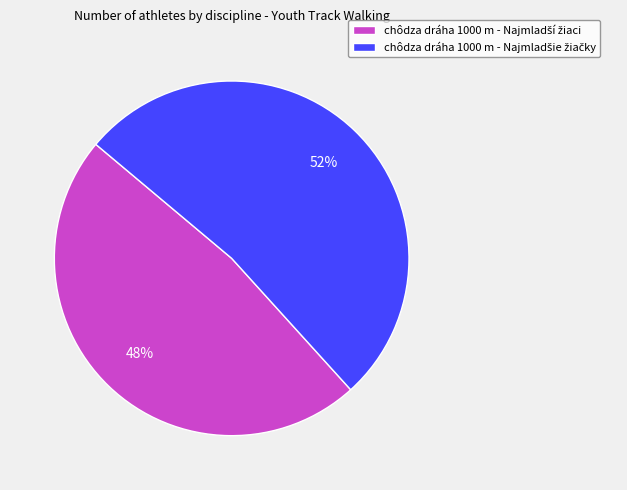

How many segments does this pie chart have?

2